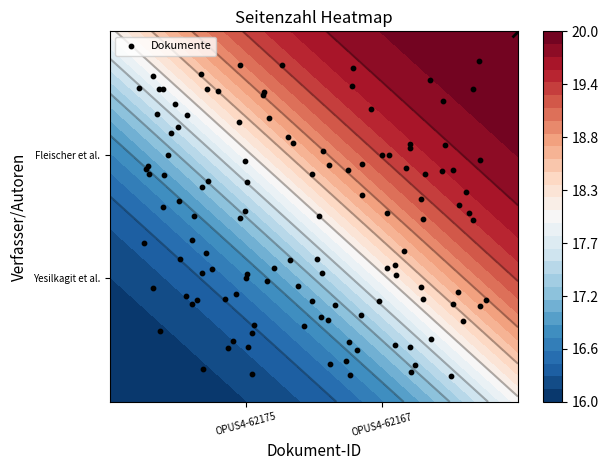

What is the ratio of the value at OPUS4-62167 to the value at OPUS4-62175?

2.0